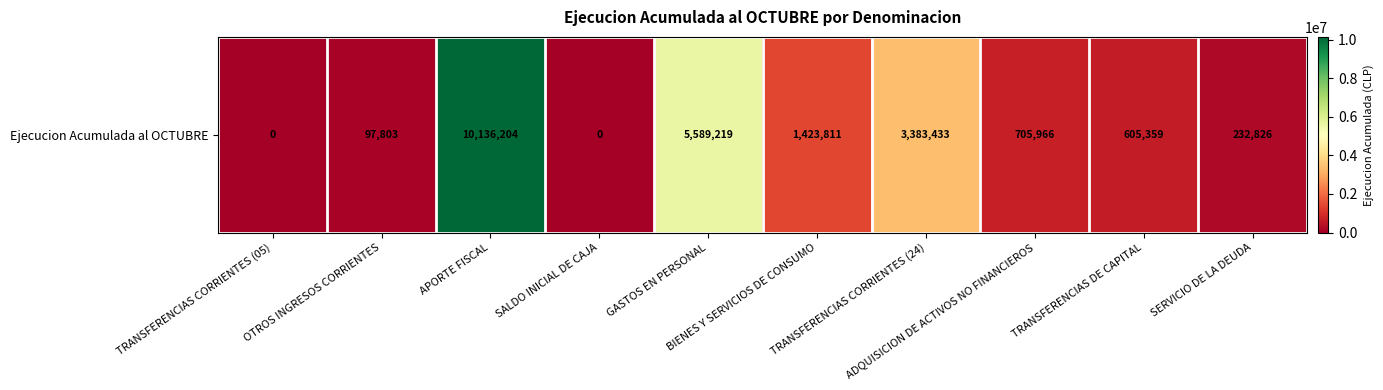

The chart shows a value of 164304 at OTROS INGRESOS CORRIENTES. True or false?

False